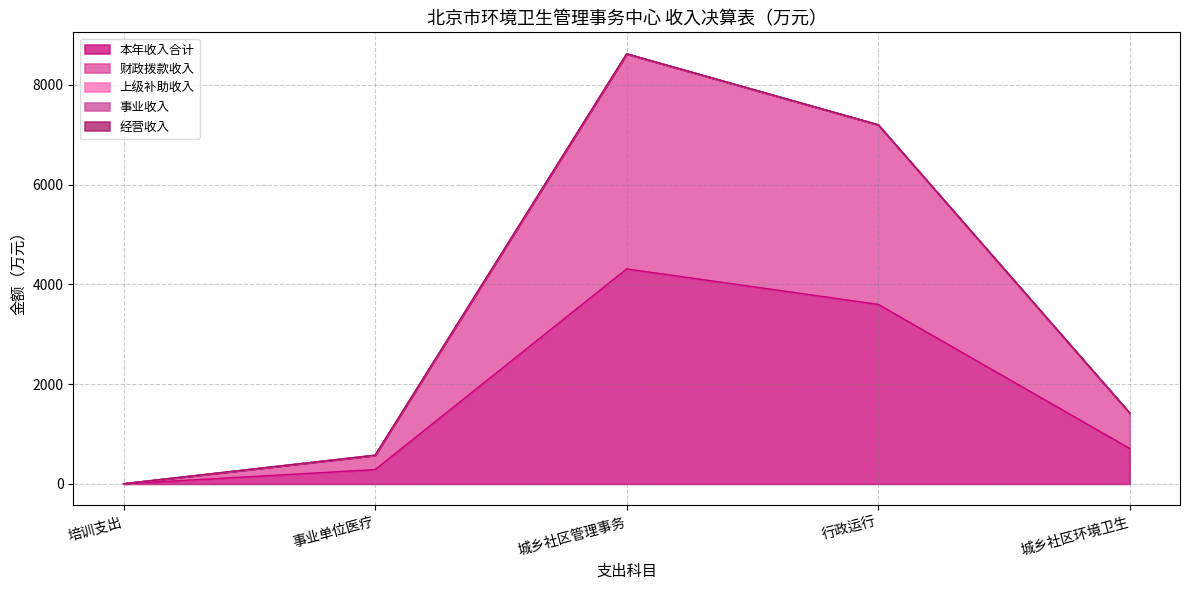

True or false: 财政拨款收入 and 本年收入合计 cross at least once.

False